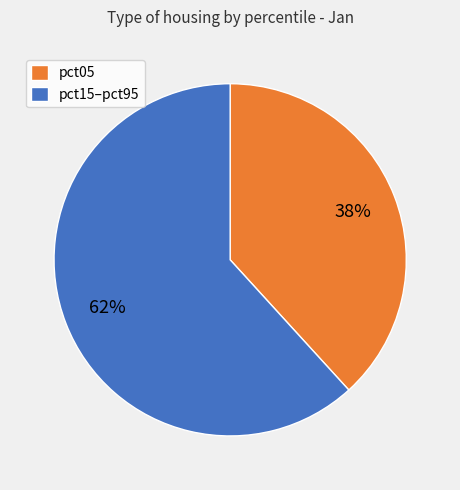

Is the sum of pct15–pct95 and pct05 greater than half?

Yes